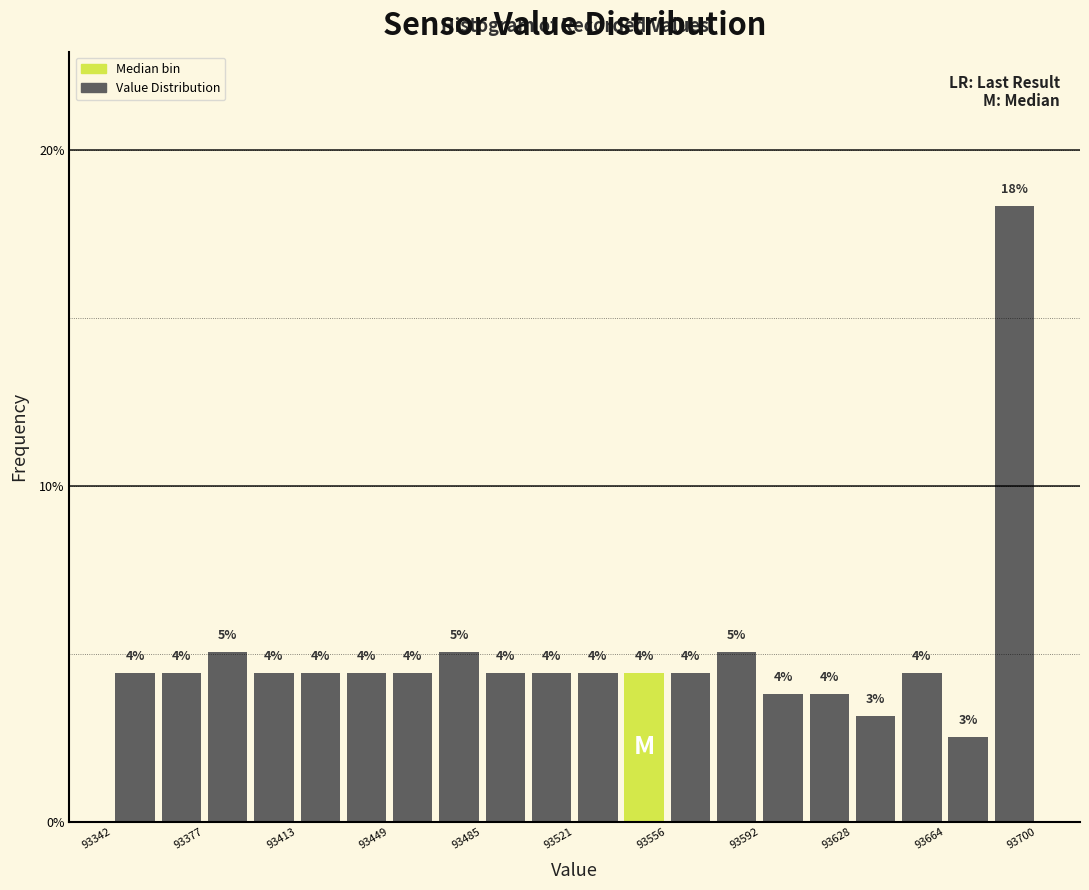

Around what value on the x-axis is the tallest bar? Give the approximate position of its centre, as read against the axis.

93690